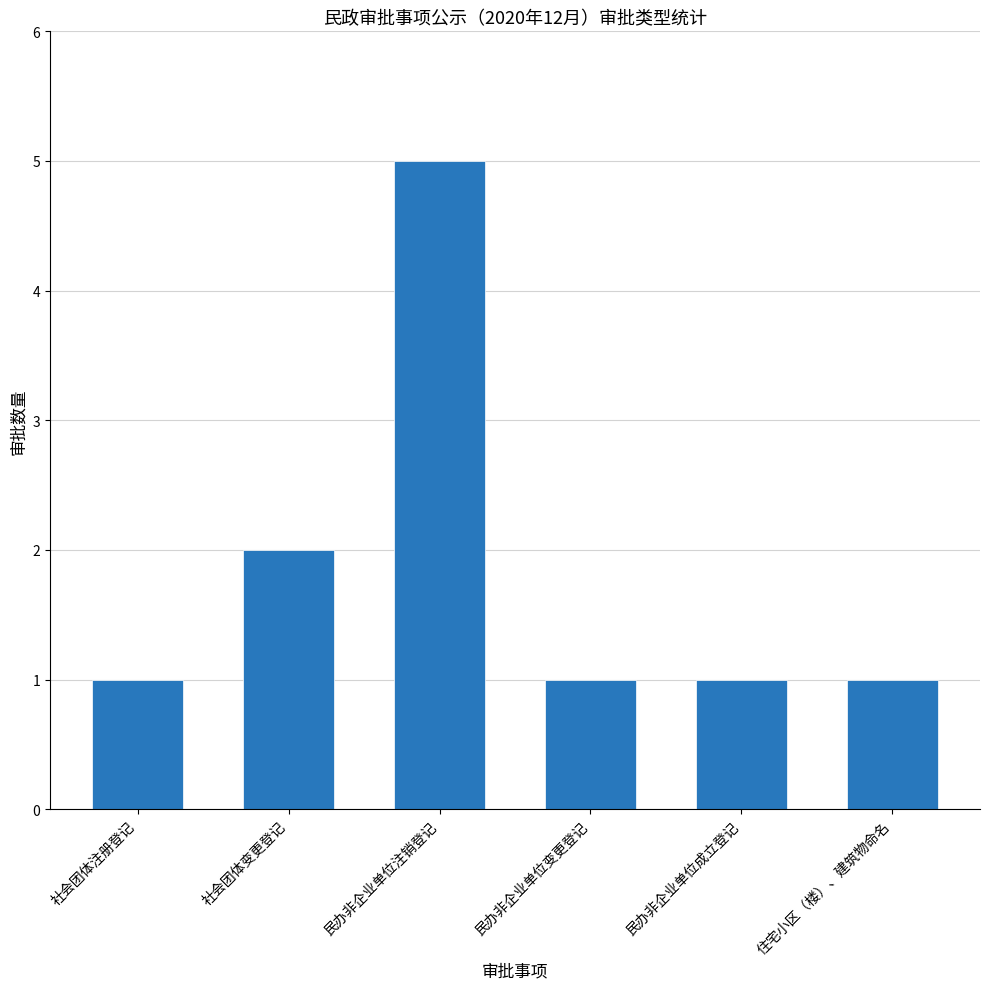

What is the greatest value displayed?

5